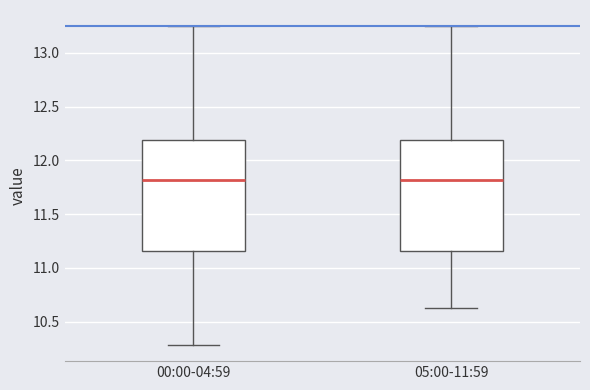

Reading left to right, transcribe this box plot: for each box, give where its median line is, the range the box spans, and where its two whiskers end, as read against the y-axis. The values are not printed on the chart, so give them approximately, as read against the axis.

00:00-04:59: median 11.80, box 11.15 to 12.20, whiskers 10.30 to 13.25
05:00-11:59: median 11.80, box 11.15 to 12.20, whiskers 10.65 to 13.25